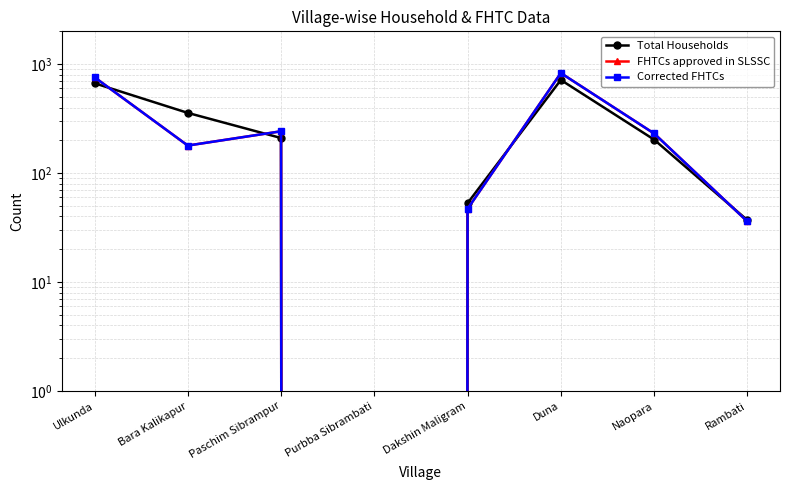

At Paschim Sibrampur, list the series in order from largest to smallest.

FHTCs approved in SLSSC, Corrected FHTCs, Total Households